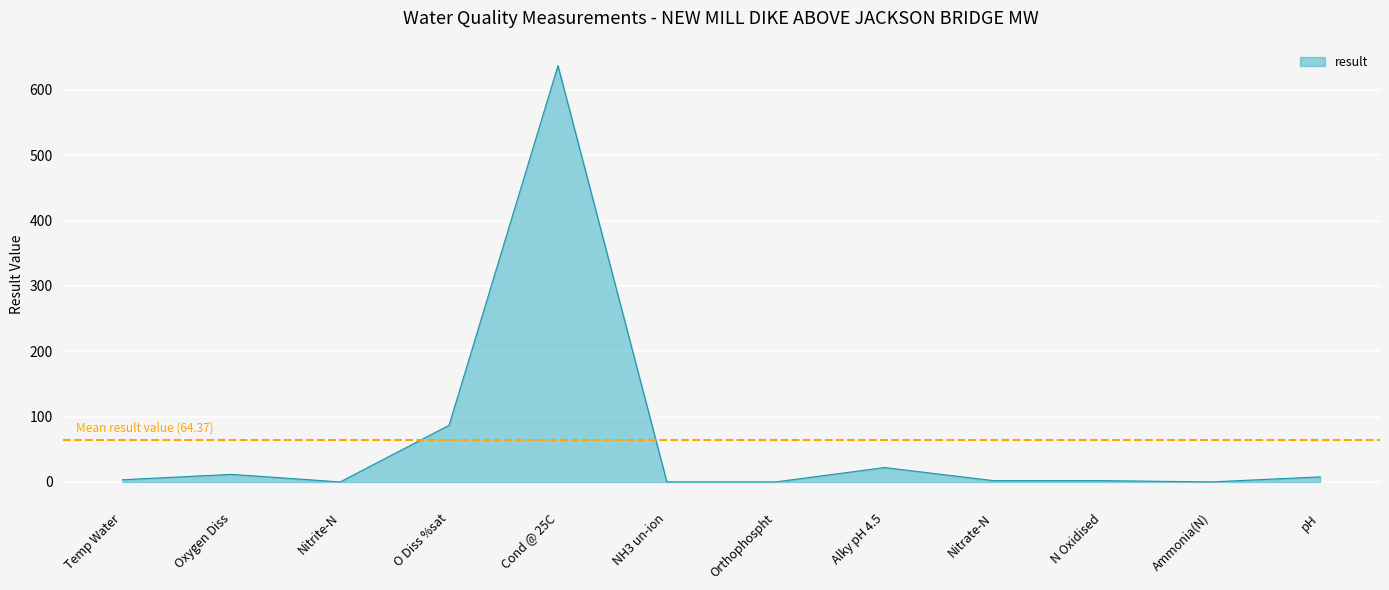

Which category has the highest value across all series?

Cond @ 25C